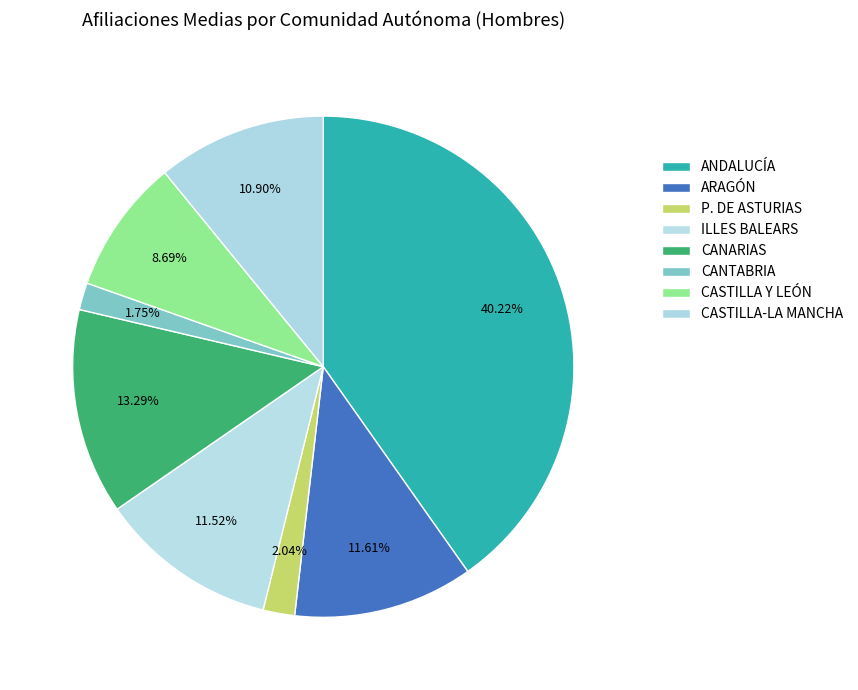

How many segments does this pie chart have?

8